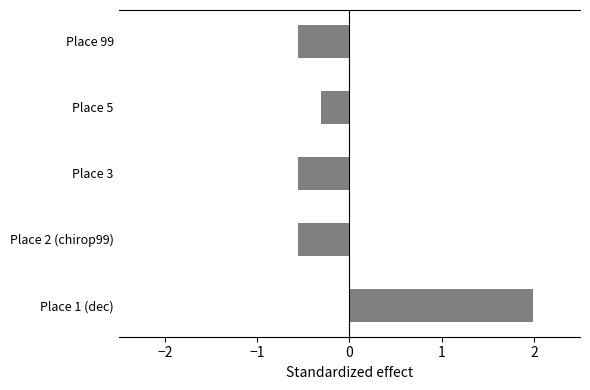

Which category has the highest value across all series?

Place 1 (dec)